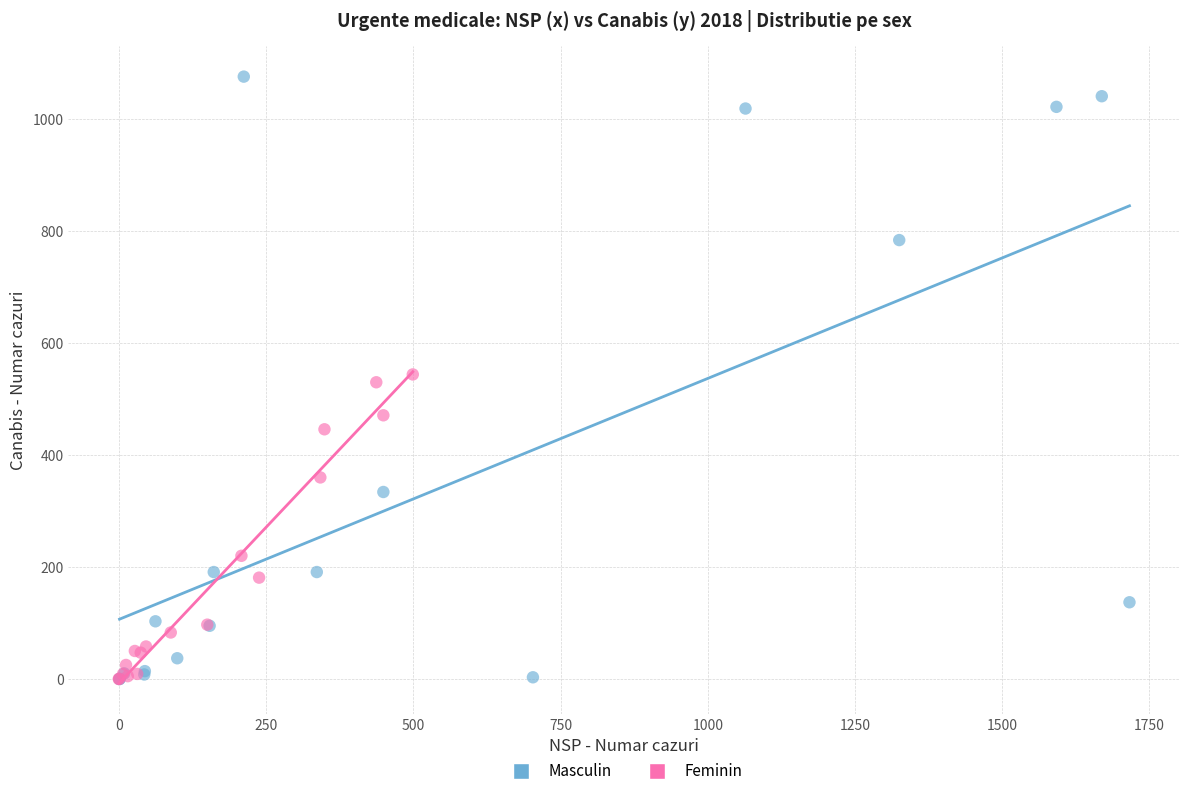

Which series contains the highest Y value?

Masculin